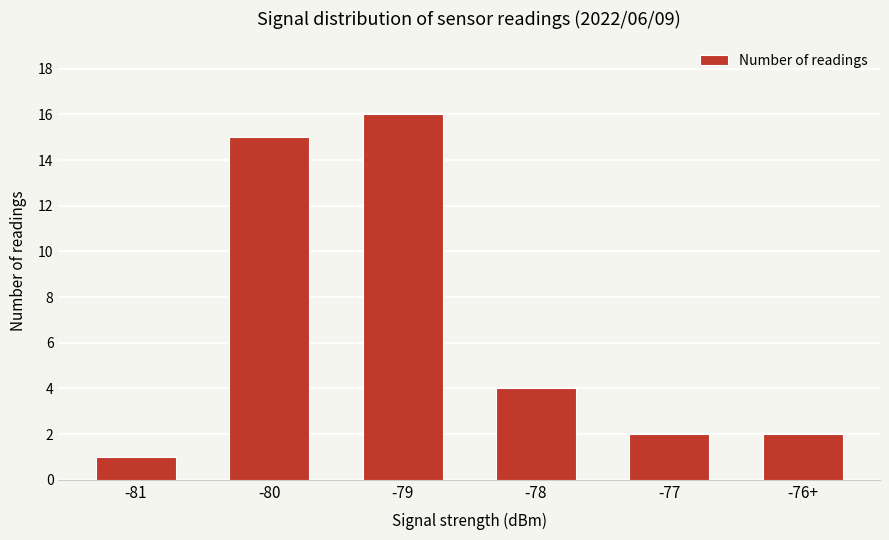

Reading right to left, transcribe all the data shown in this chart.

-76+=2	-77=2	-78=4	-79=16	-80=15	-81=1